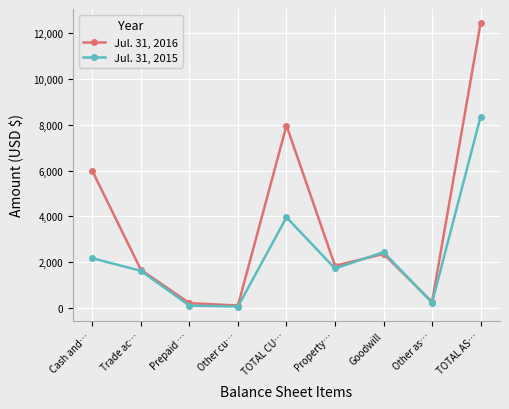

Does the chart have visible grid lines?

Yes